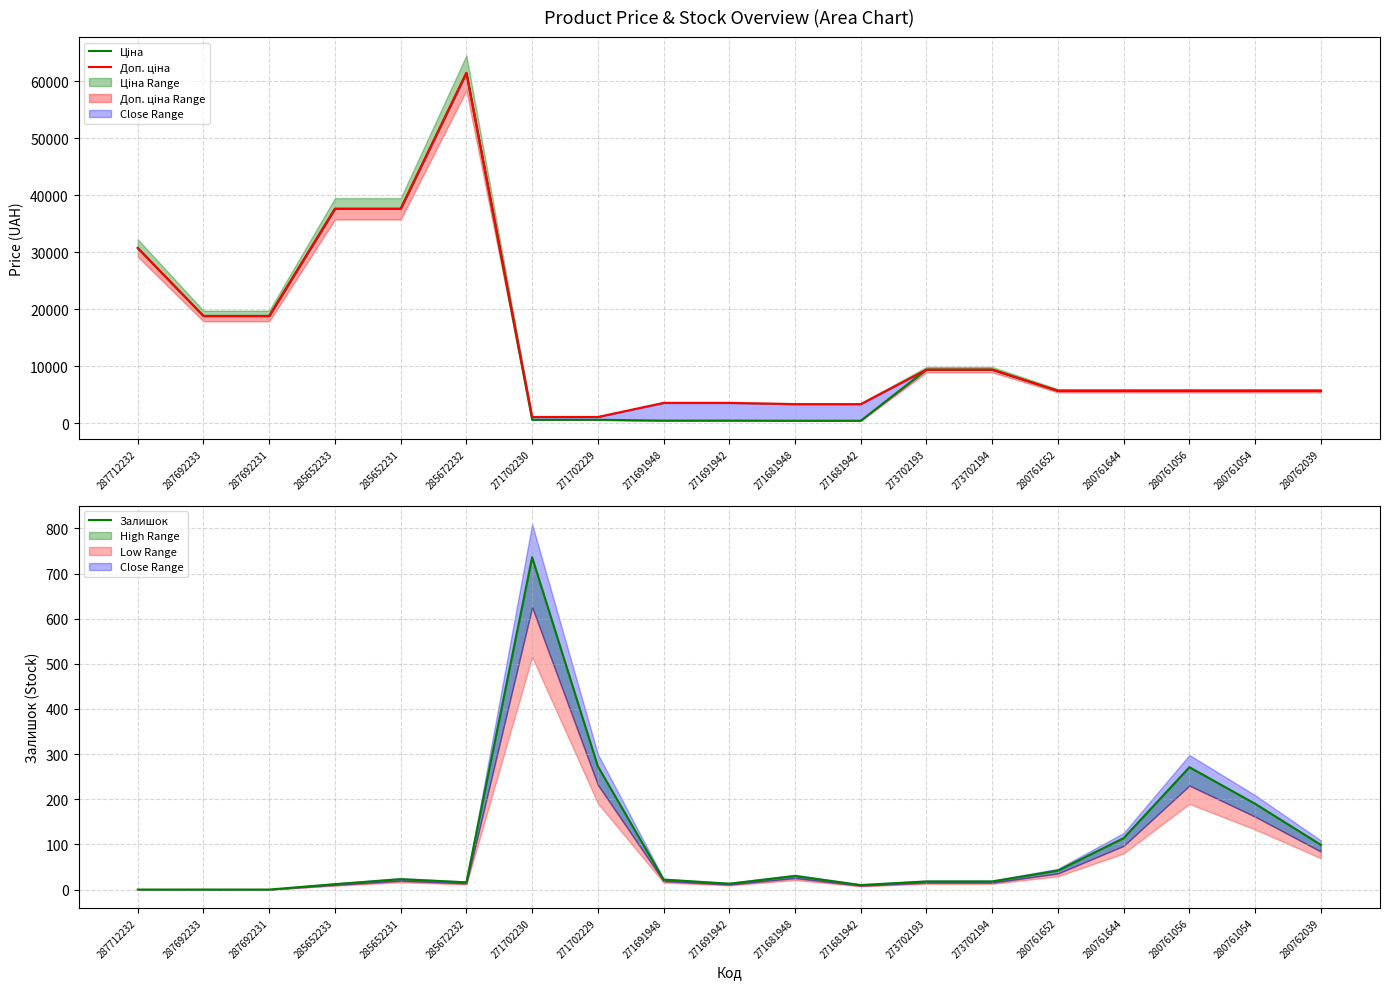

What is the difference between the maximum and second lowest values in the Залишок series?

736.0